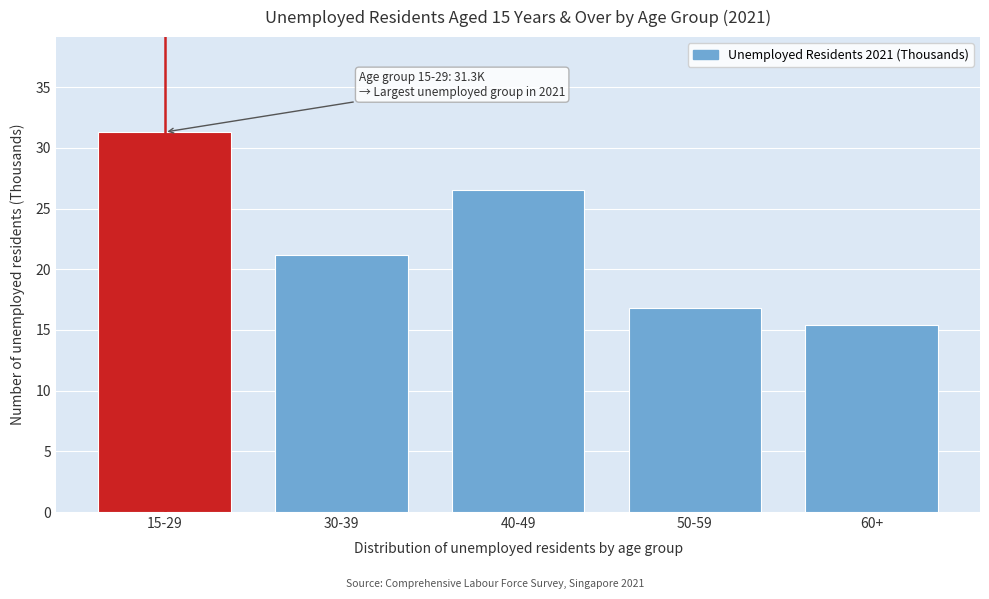

Reading left to right, extract all data points from this chart.

31.3	21.2	26.5	16.8	15.4